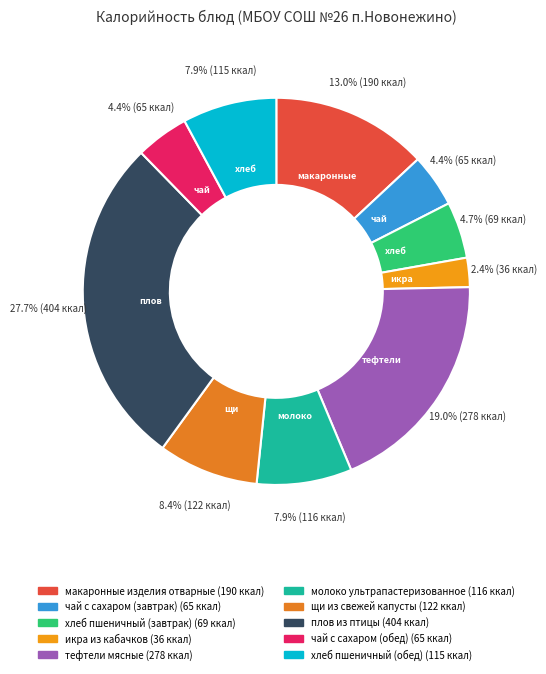

How many segments does this pie chart have?

10